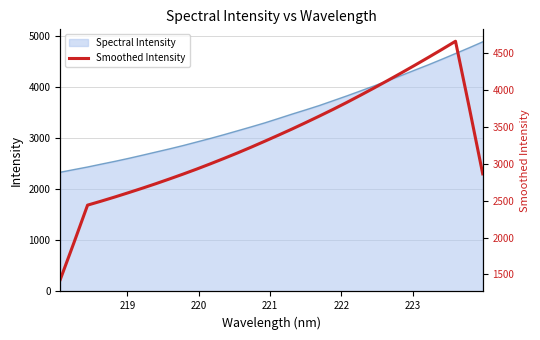

What is the minimum value for Spectral Intensity?

2334.7